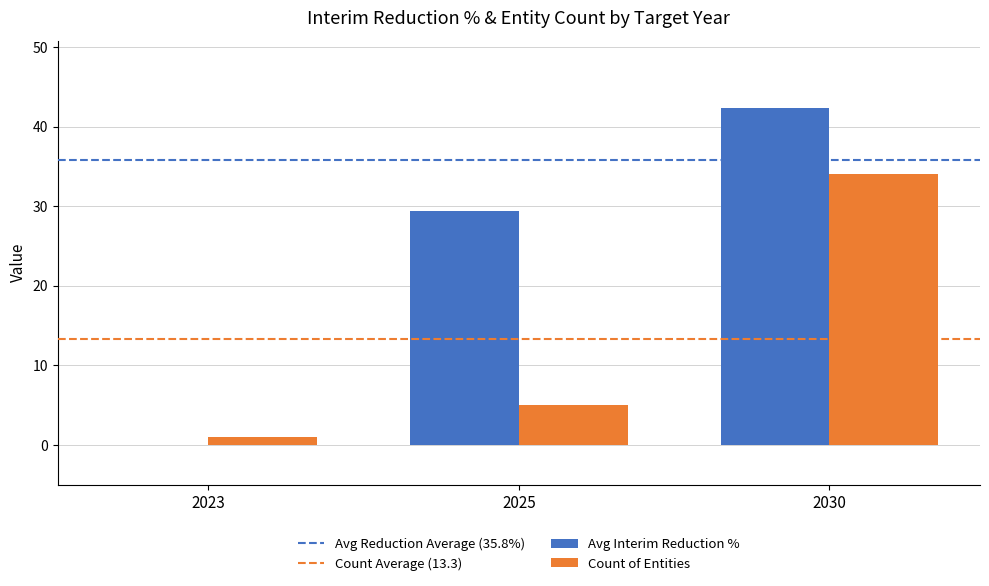

Count the number of data series in this chart.

2